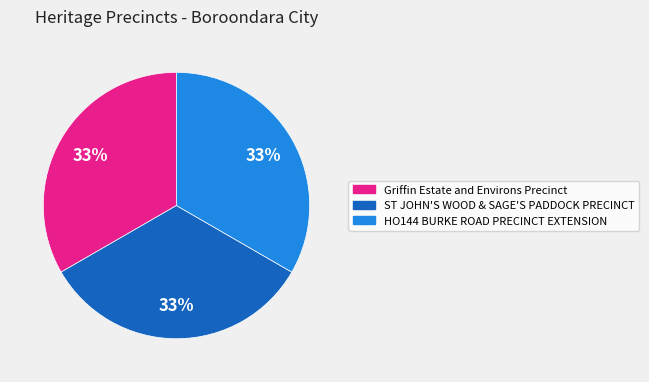

How many slices are in this pie chart?

3